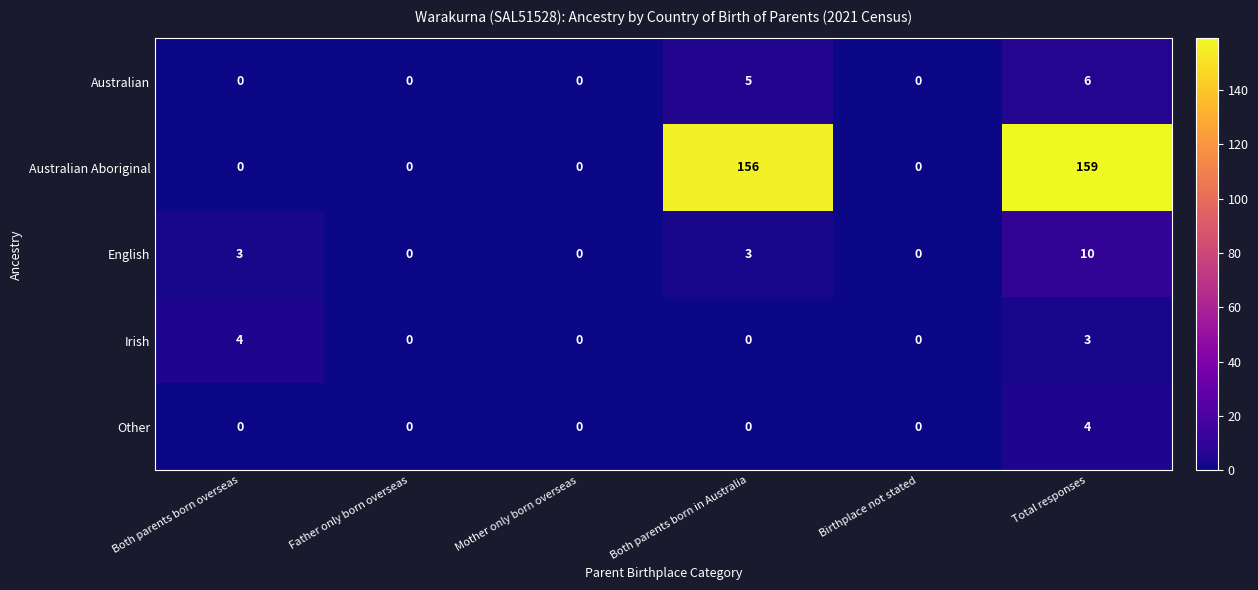

Rank the series at Total responses from highest to lowest value.

Australian Aboriginal, English, Australian, Other, Irish